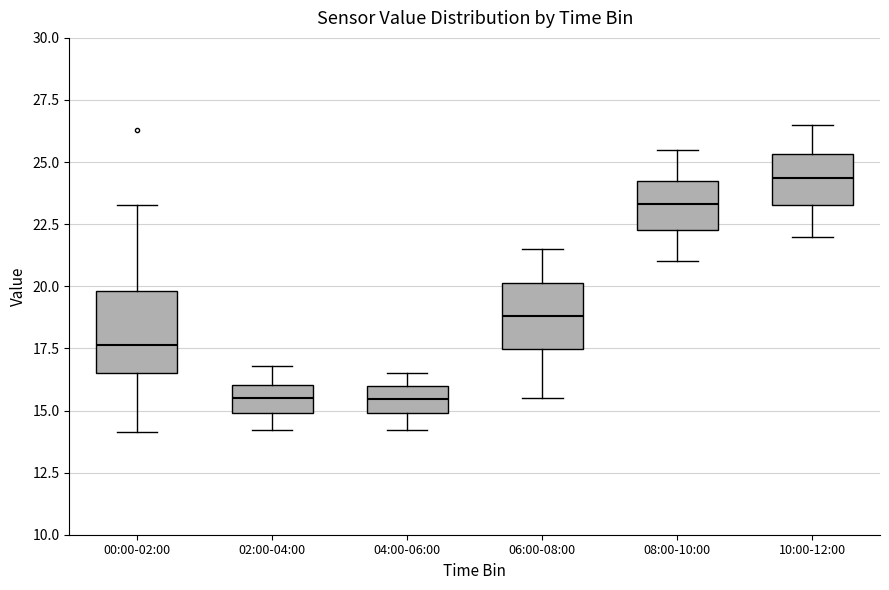

Where does the lower whisker of the box for 00:00-02:00 end on the y-axis? The values are not printed on the chart, so give them approximately, as read against the axis.

14.0